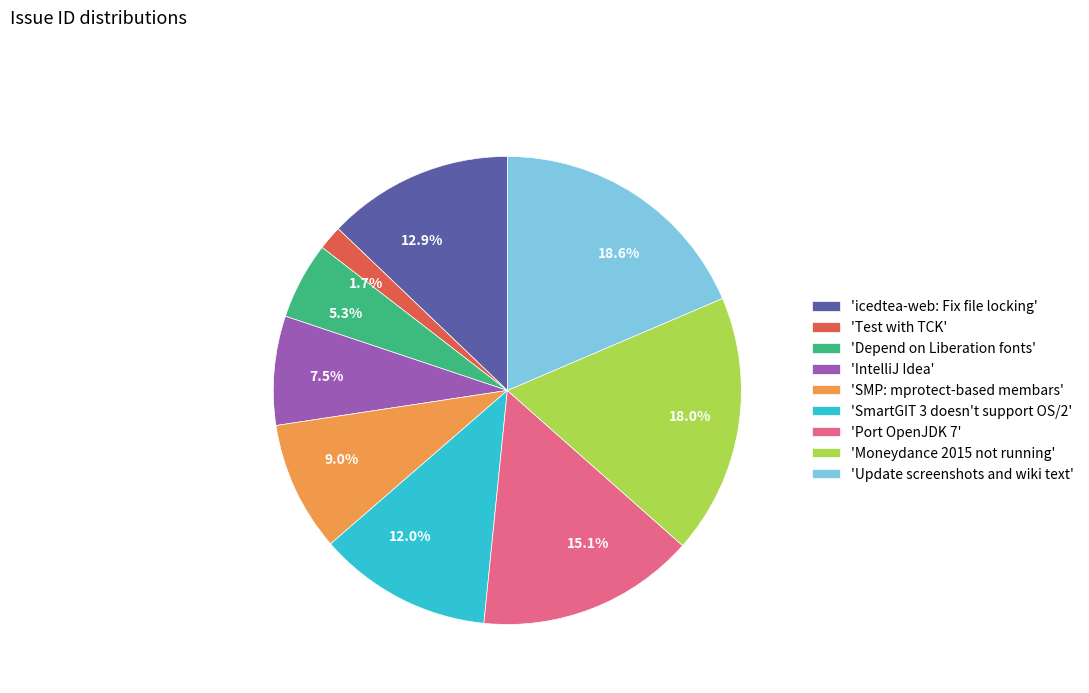

Is there a majority slice in this chart?

No